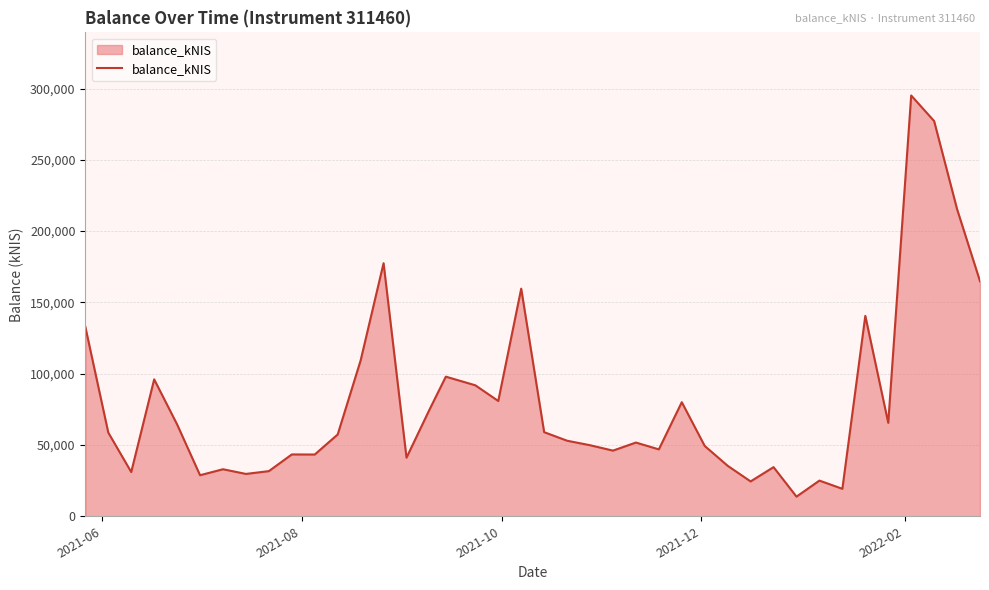

What is the difference between the maximum and minimum values?

281366.1